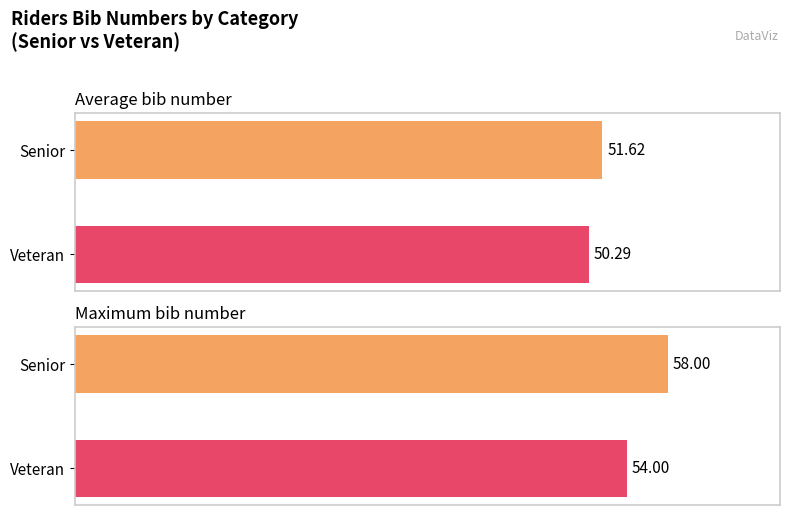

How many bars are there in each group?

2